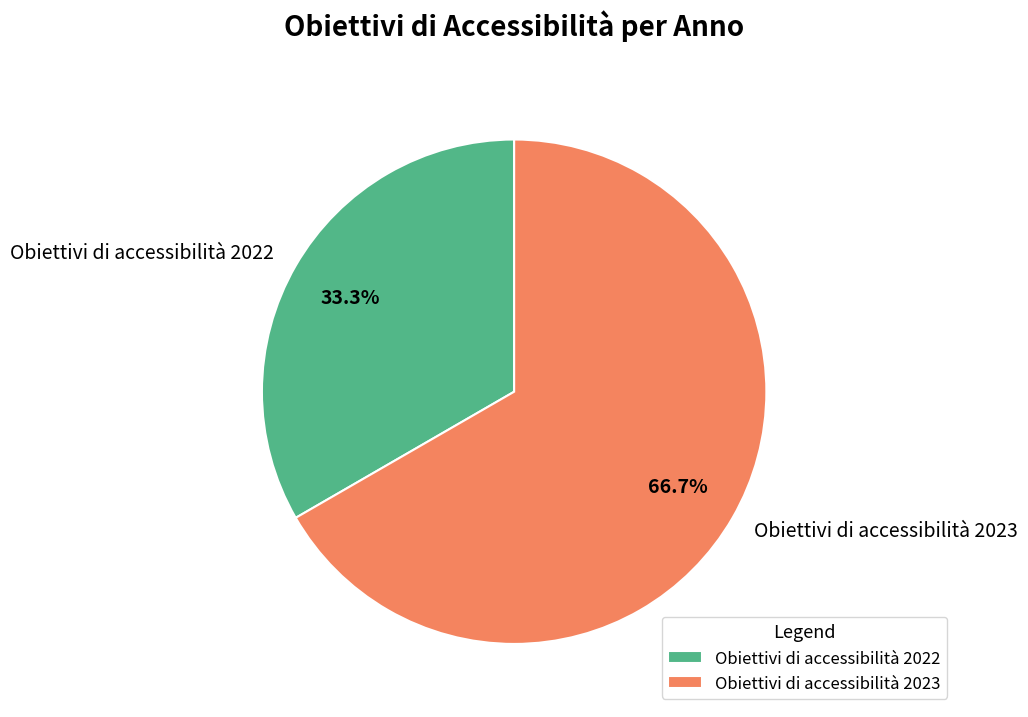

Which has a higher value, Obiettivi di accessibilità 2023 or Obiettivi di accessibilità 2022?

Obiettivi di accessibilità 2023